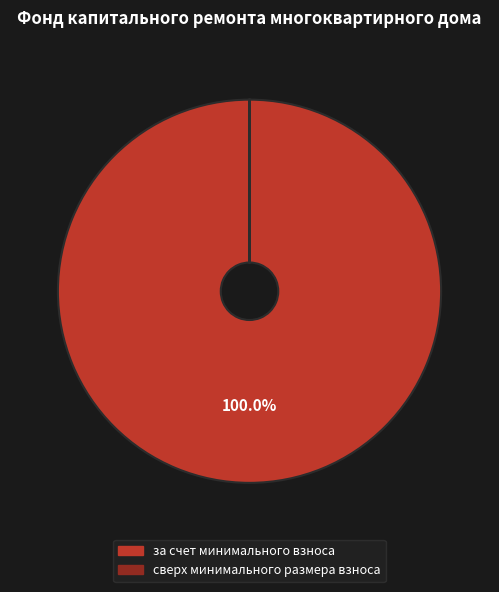

Does any single category account for the majority?

Yes